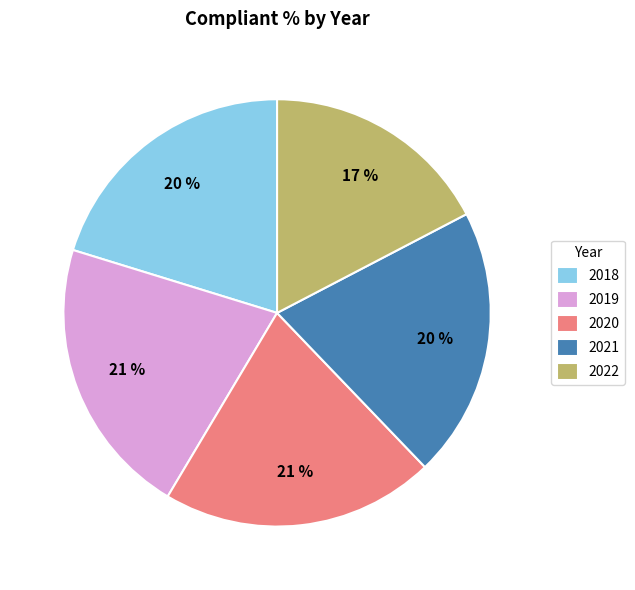

Which category has the smallest portion of the pie?

2022